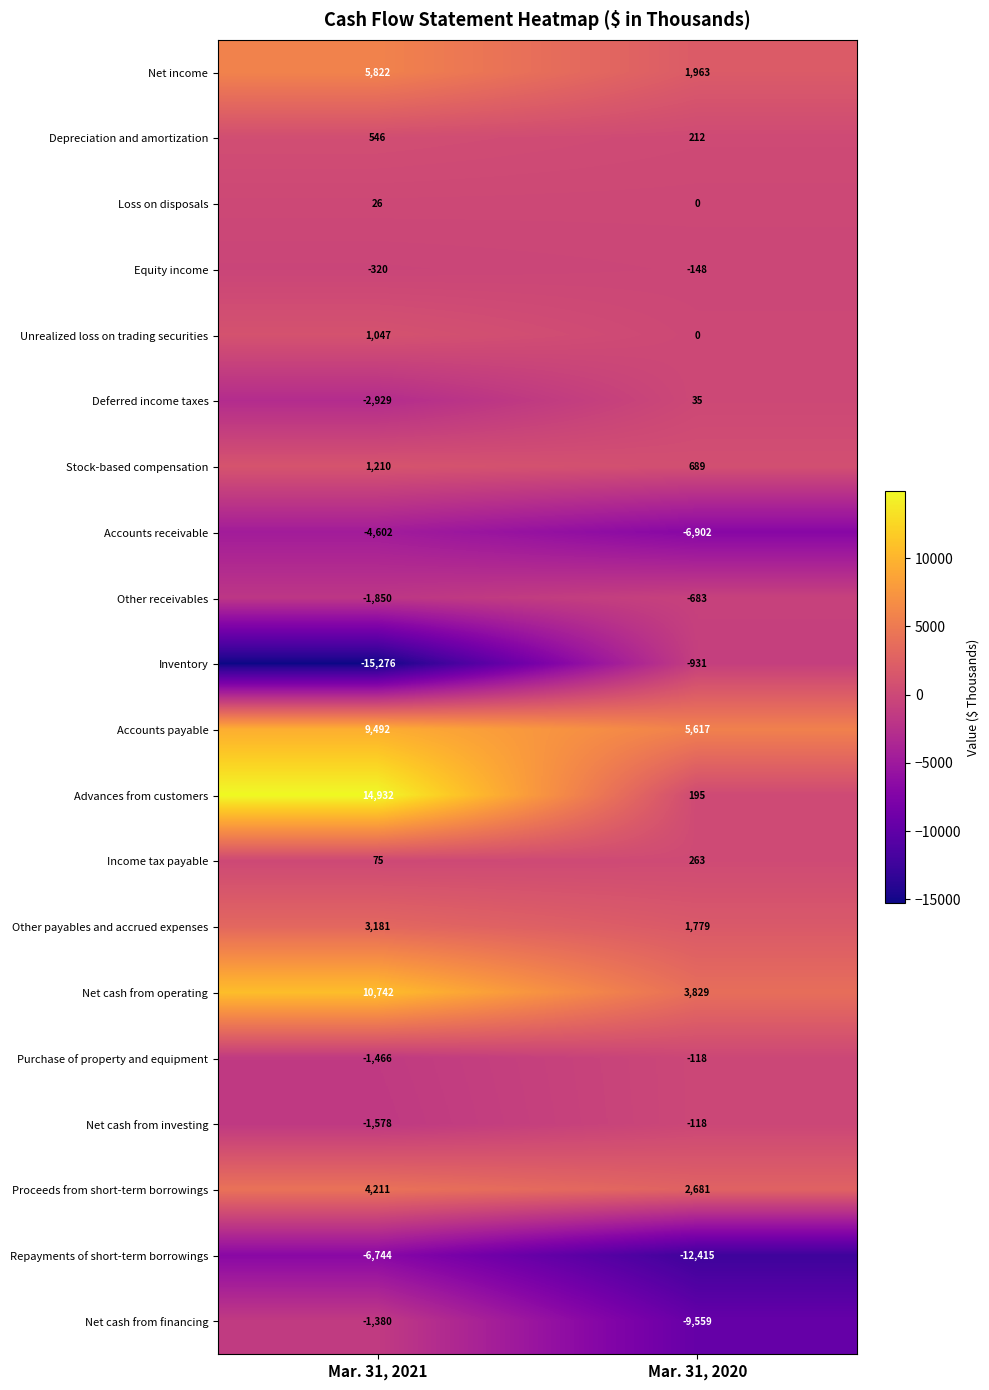

What is the approximate value of Inventory at Mar. 31, 2020, to the nearest 50?

-950